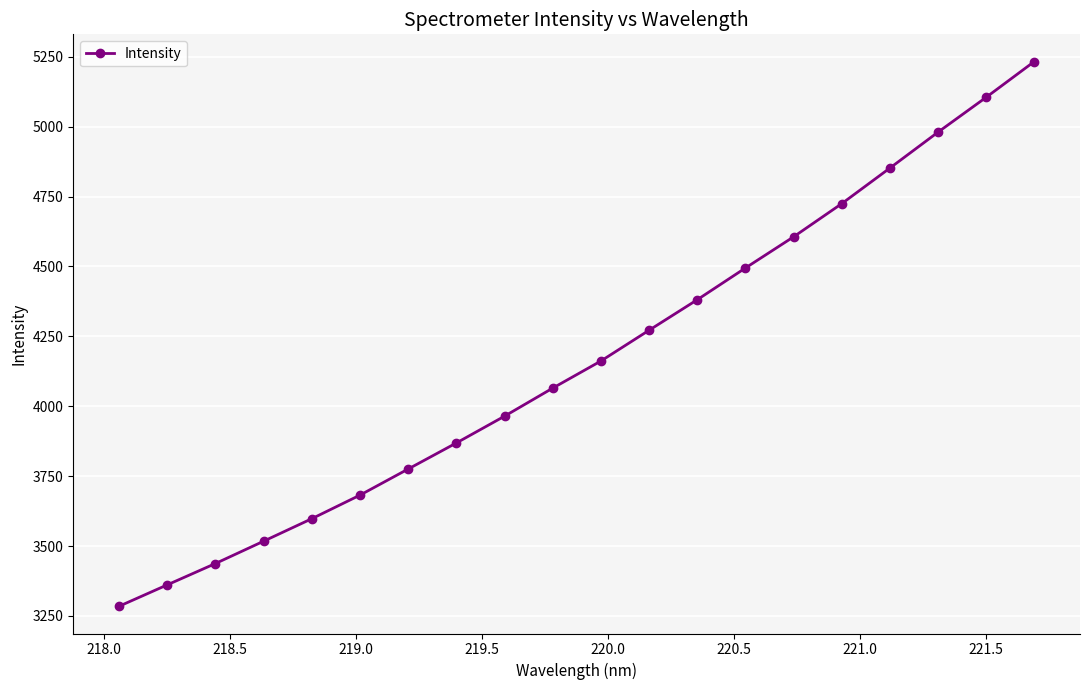

What is the value of the 13th point from the left?

4381.0